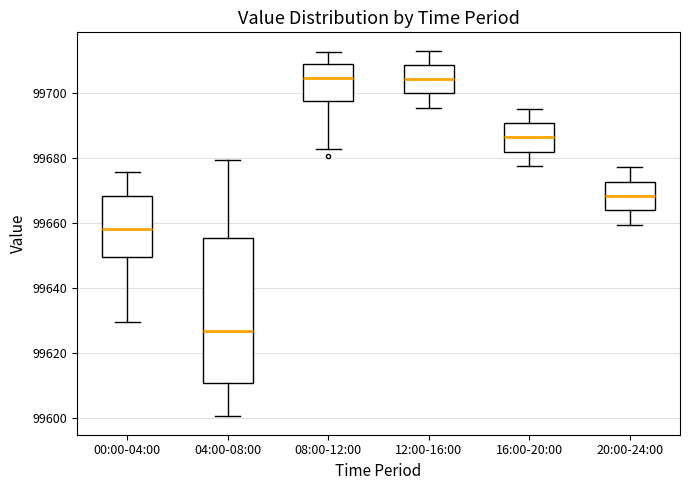

Reading left to right, transcribe this box plot: for each box, give where its median line is, the range the box spans, and where its two whiskers end, as read against the y-axis. The values are not printed on the chart, so give them approximately, as read against the axis.

00:00-04:00: median 99658, box 99650 to 99668, whiskers 99630 to 99676
04:00-08:00: median 99626, box 99610 to 99656, whiskers 99600 to 99680
08:00-12:00: median 99704, box 99698 to 99708, whiskers 99682 to 99712
12:00-16:00: median 99704, box 99700 to 99708, whiskers 99696 to 99714
16:00-20:00: median 99686, box 99682 to 99690, whiskers 99678 to 99696
20:00-24:00: median 99668, box 99664 to 99672, whiskers 99660 to 99678